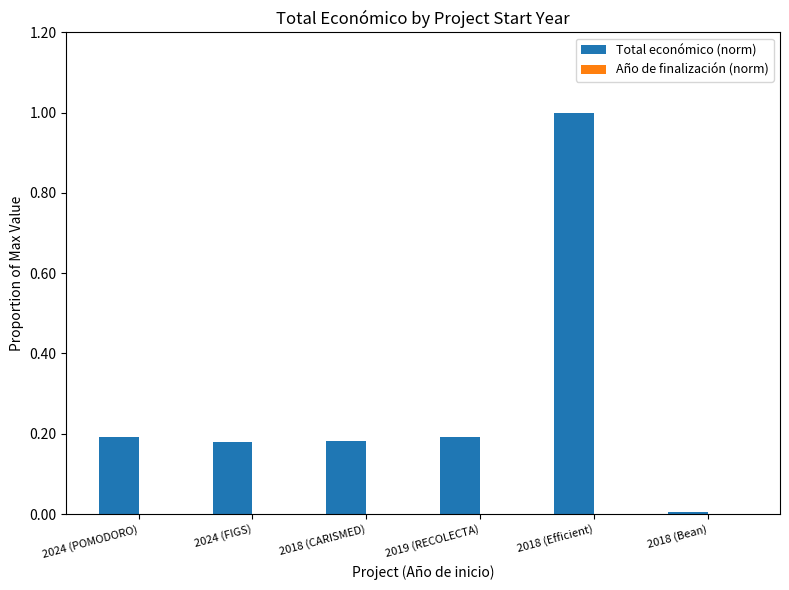

At which category is the sum across all series the highest?

2018 (Efficient)